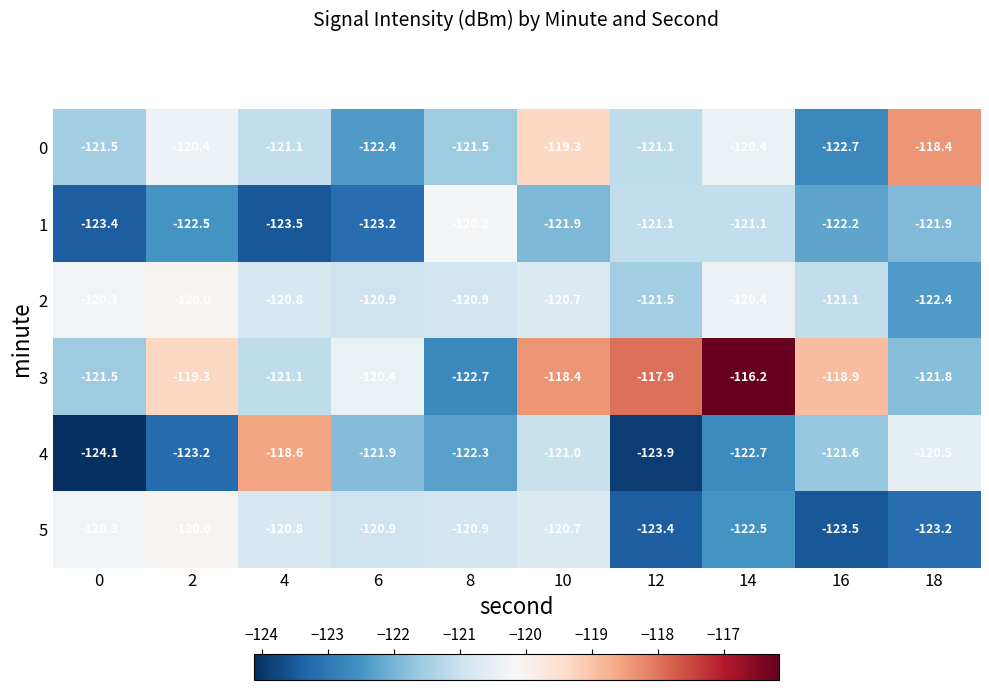

Is the value of 0 at 10 greater than the value of 5 at 0?

Yes